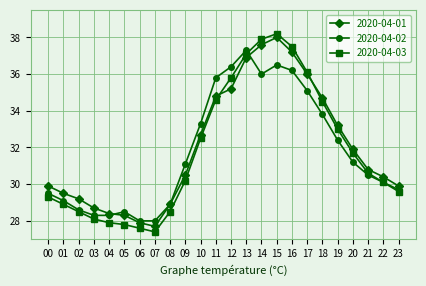

True or false: 2020-04-02 and 2020-04-01 intersect in this chart.

True